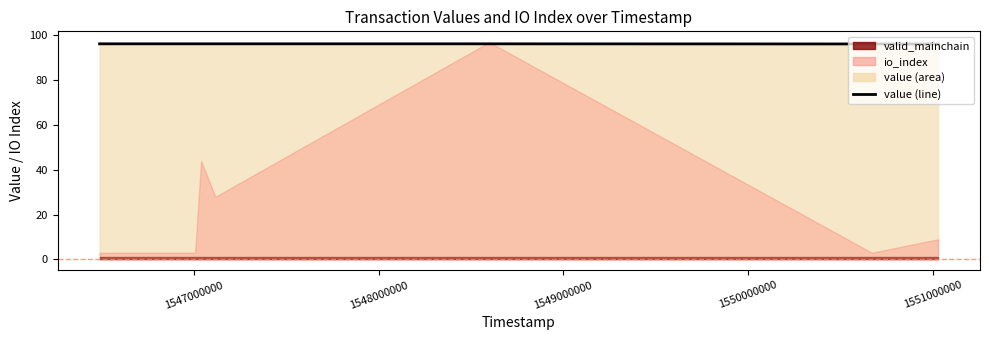

What is the label of the 7th point from the right?

1547000000